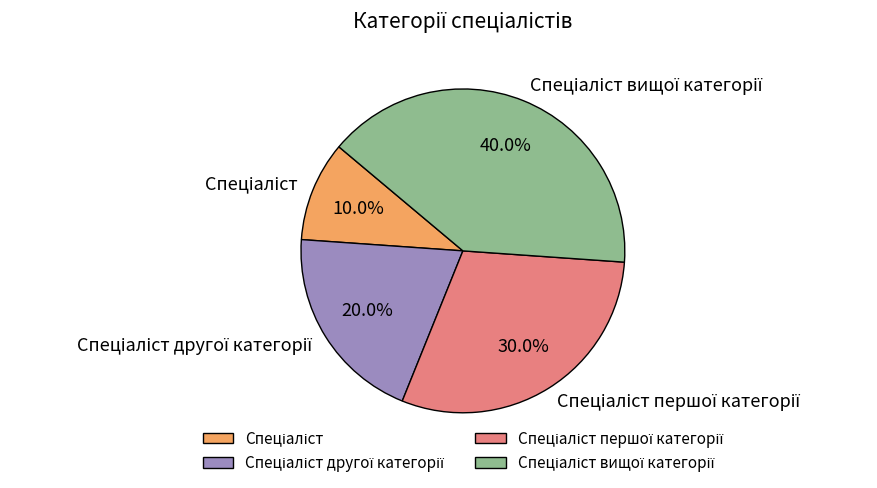

Which slice is the largest?

Спеціаліст вищої категорії